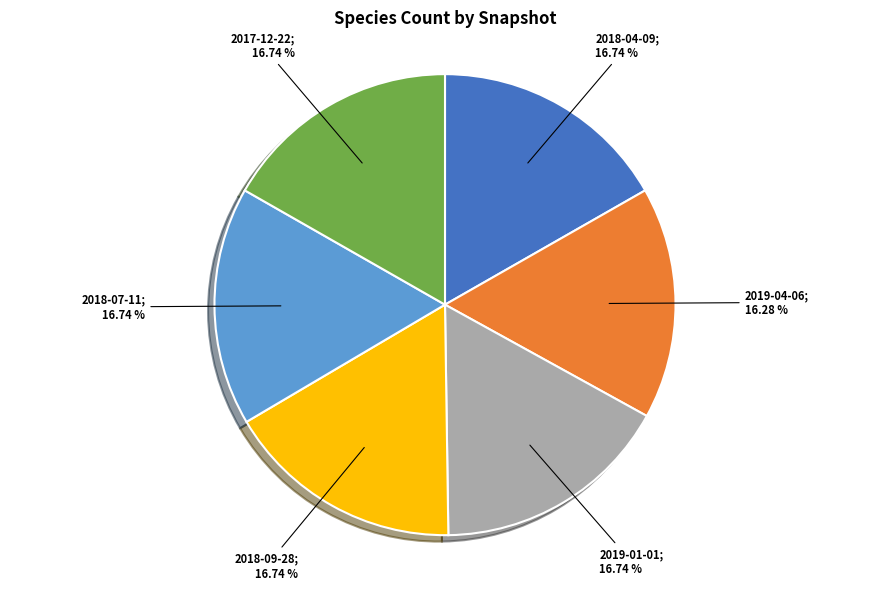

Is there any slice that represents more than half of the pie?

No